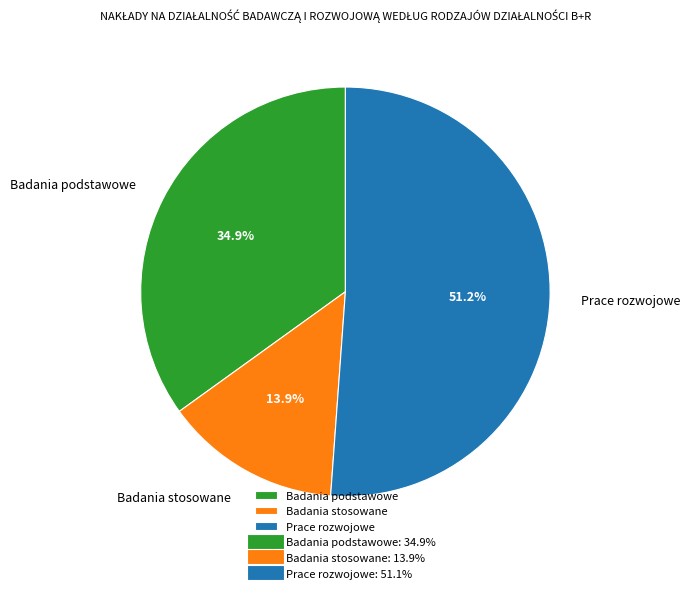

Which slice represents more than half of the pie?

Prace rozwojowe